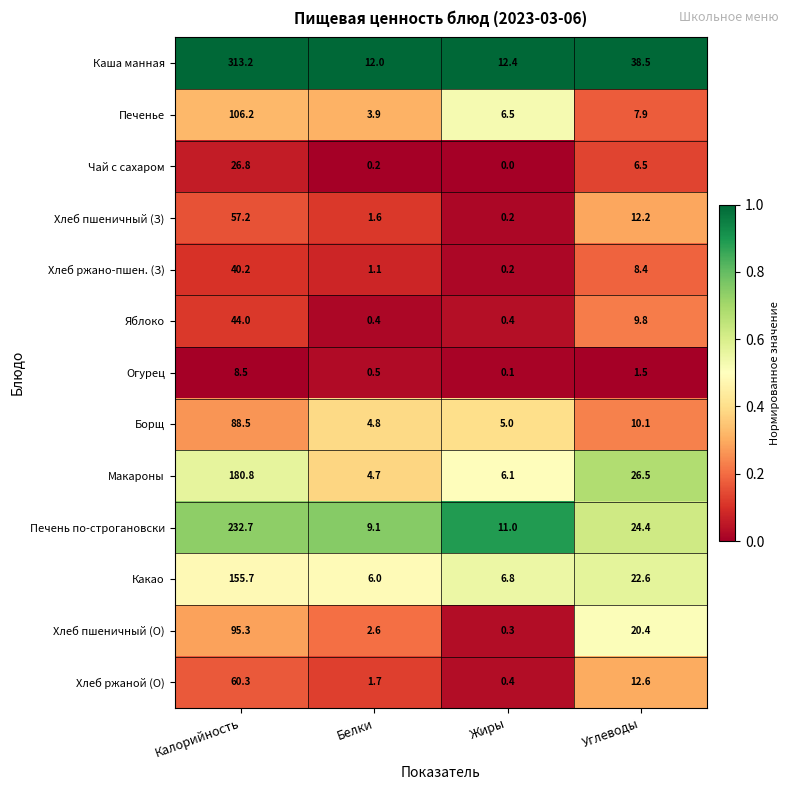

Is it true that Печень по-строгановски equals 5.9 at Жиры?

False